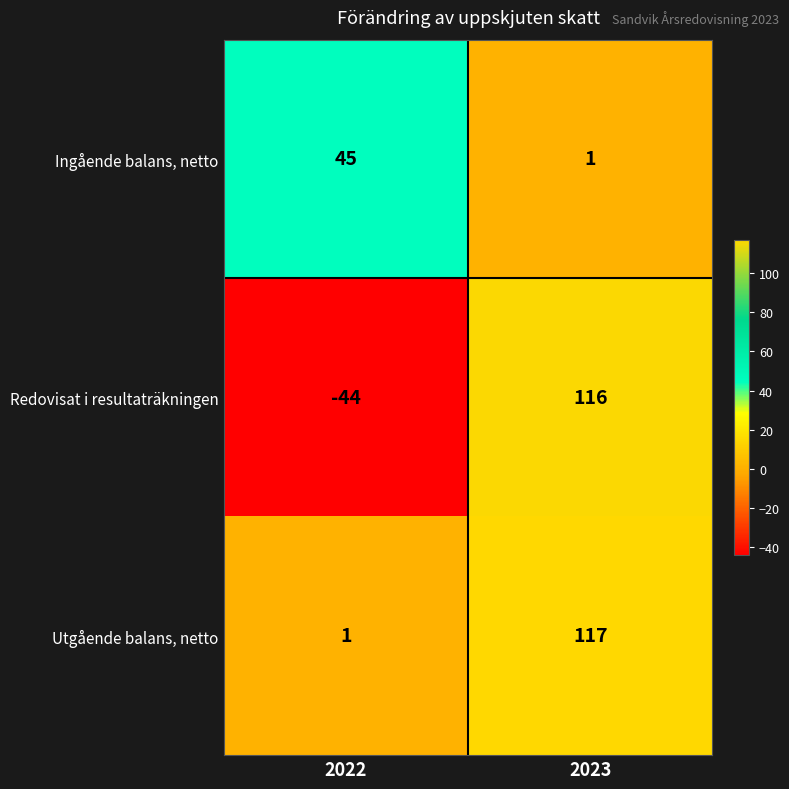

Count the number of categories in the chart.

2